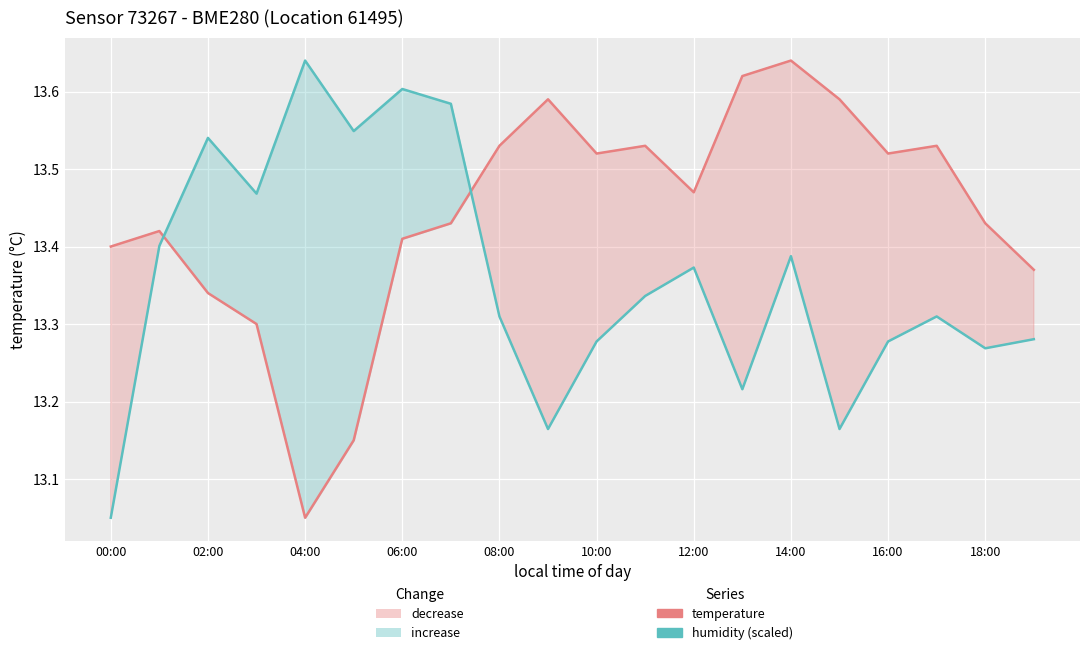

True or false: temperature and humidity (scaled) intersect in this chart.

True